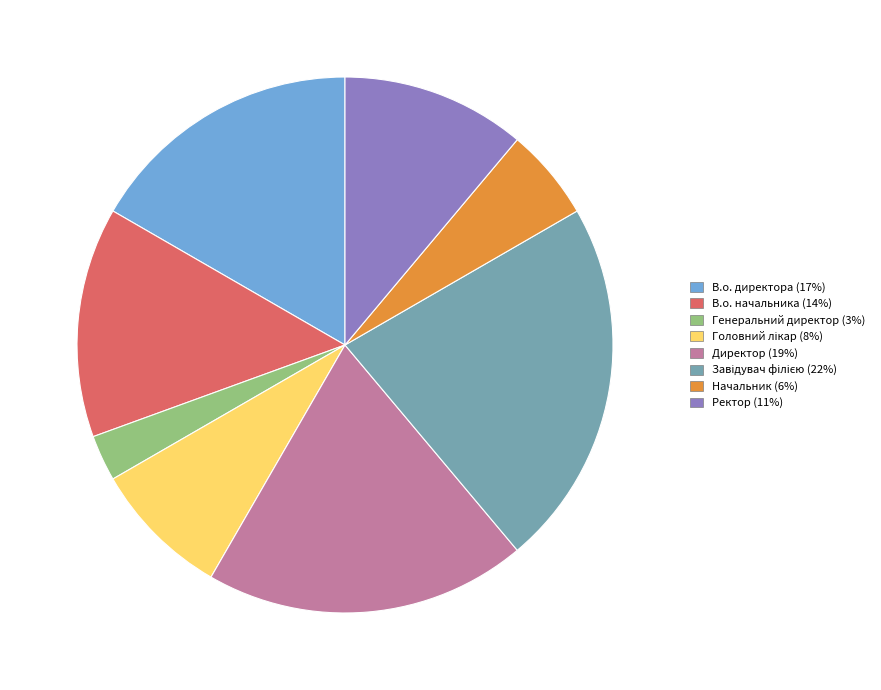

Does any single category account for the majority?

No